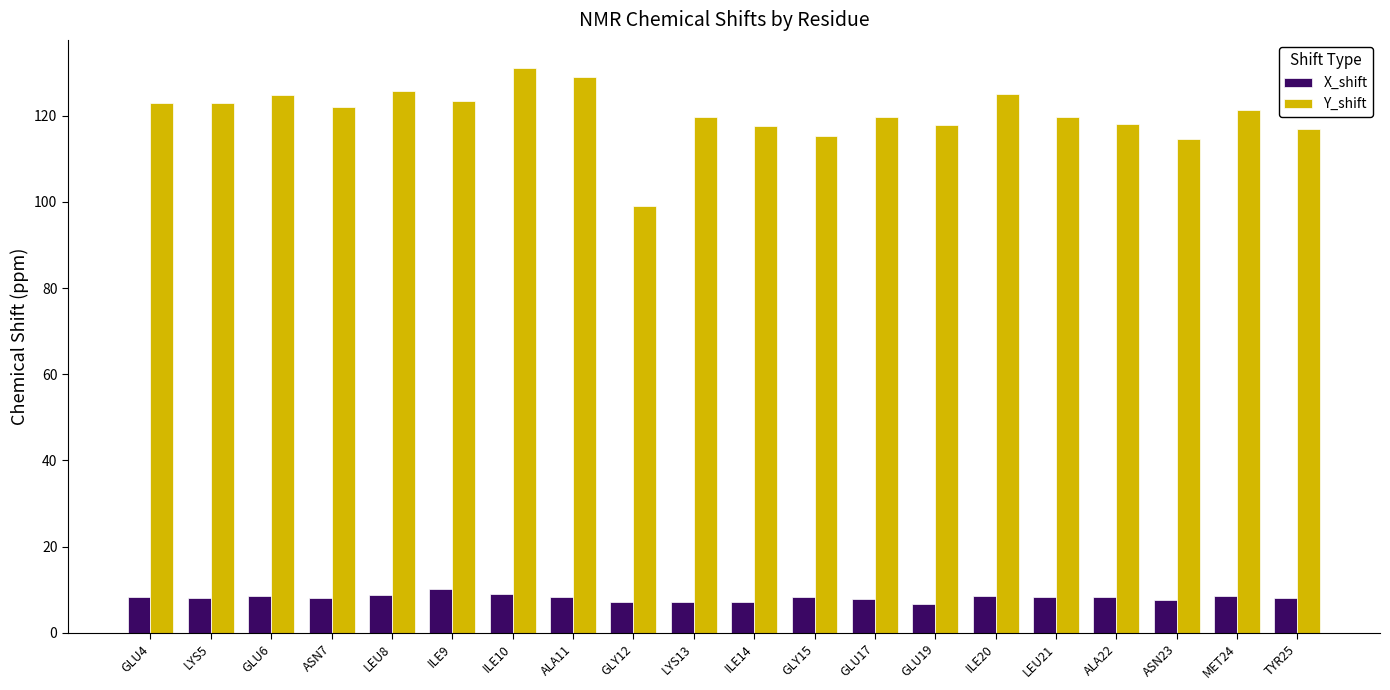

Is it true that Y_shift equals 117.5 at ILE14?

True